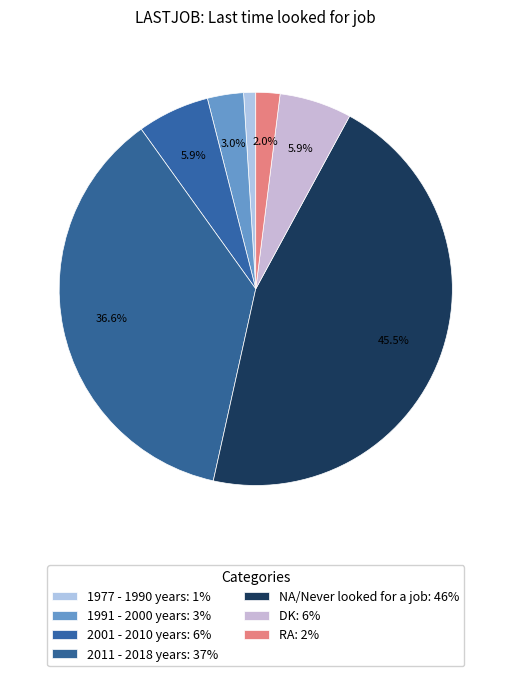

How many segments does this pie chart have?

7